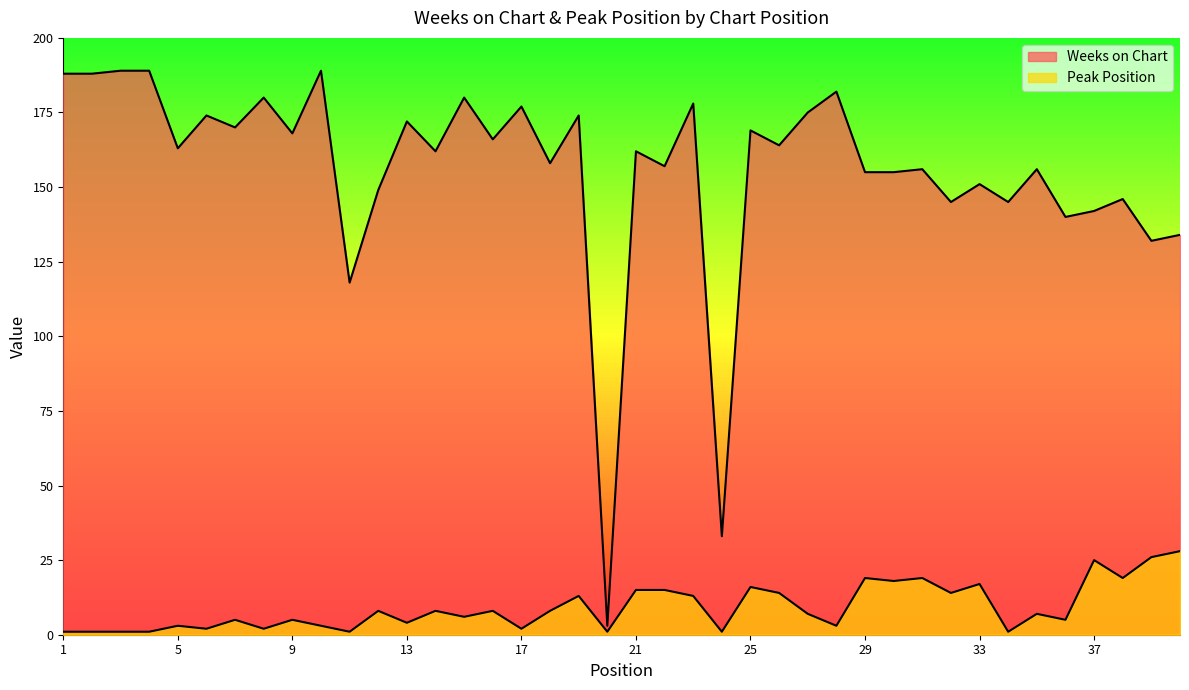

List the series in order of their peak value, highest first.

Weeks on Chart, Peak Position